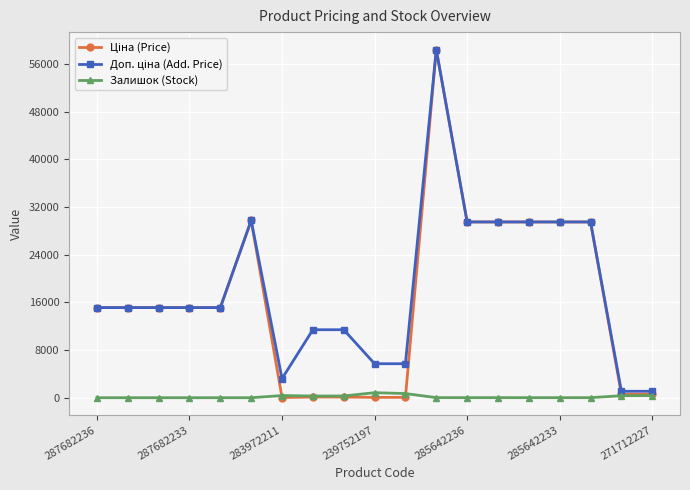

True or false: Залишок (Stock) has more than 2 interior local peaks.

True